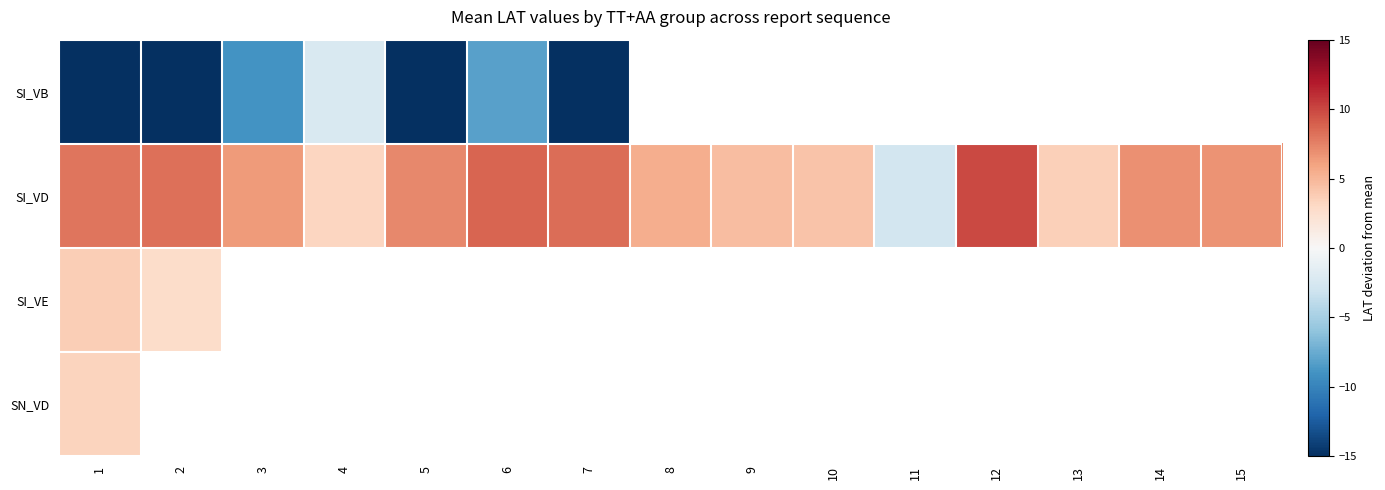

At how many categories does at least one series exceed -18?

15